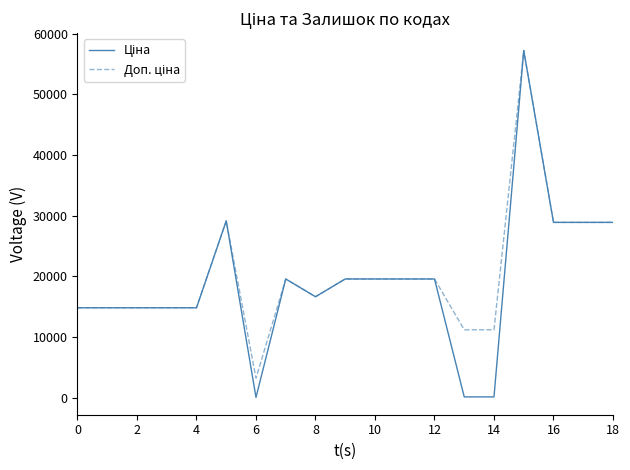

True or false: Ціна has more than 1 interior local peaks.

True